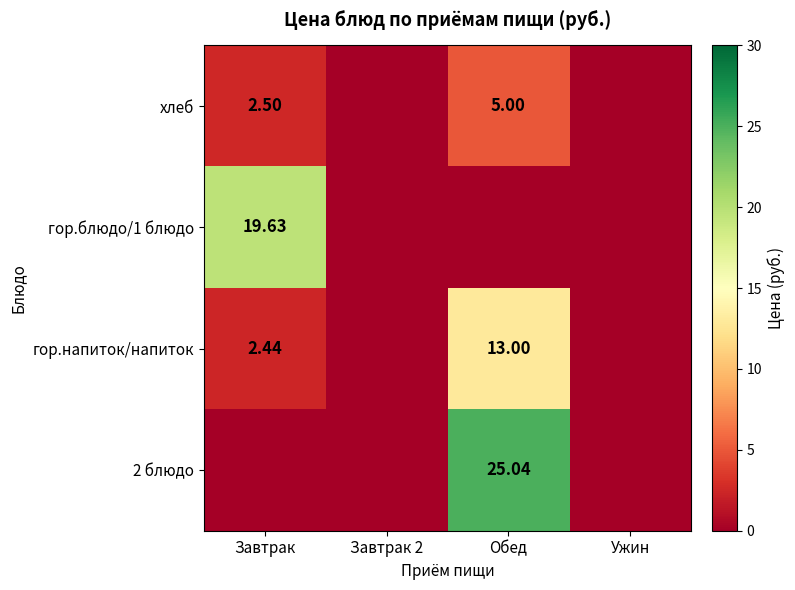

The value of 2 блюдо at Завтрак 2 is 11.9. True or false?

False